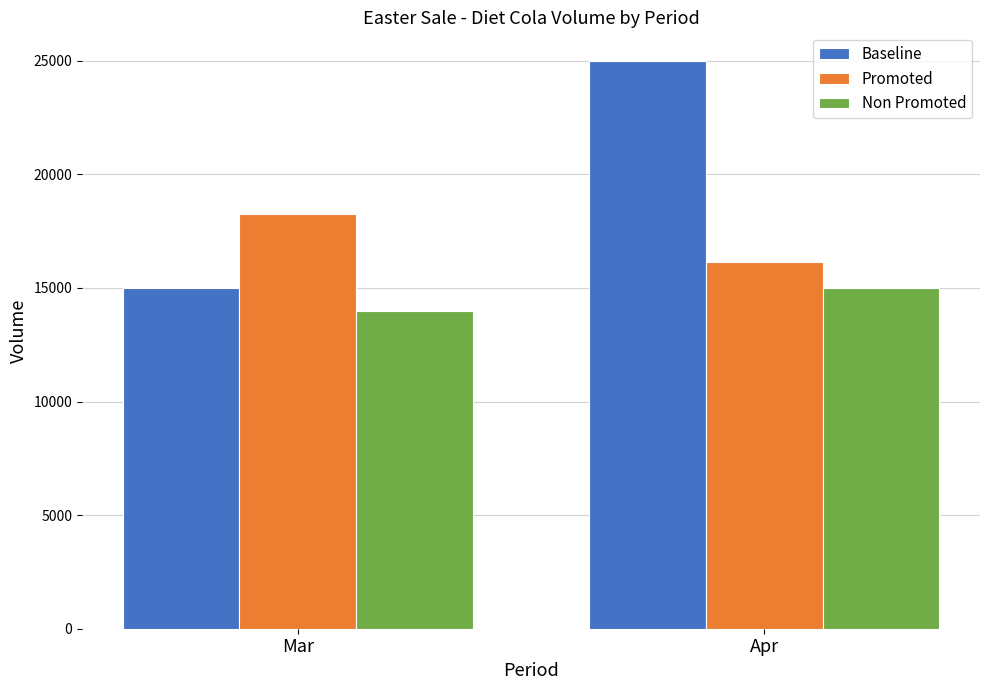

What are all the series names shown in the legend?

Baseline, Promoted, Non Promoted